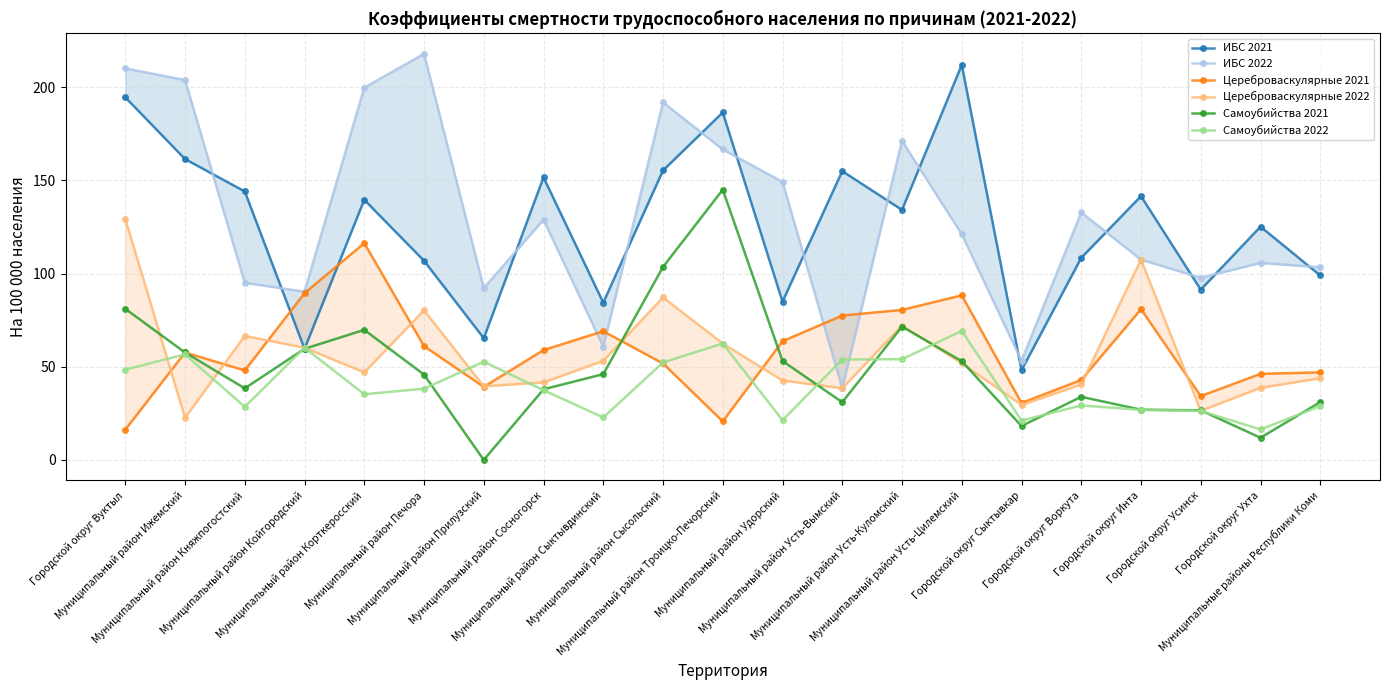

Which series has the largest total across all categories?

ИБС 2022